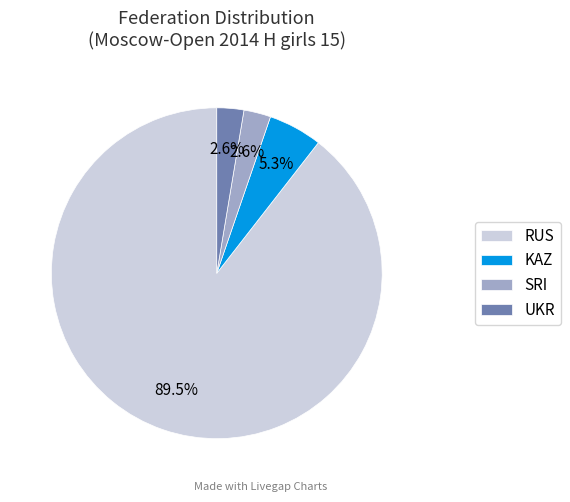

To the nearest percent, what is the combined percentage of UKR and SRI?

5%